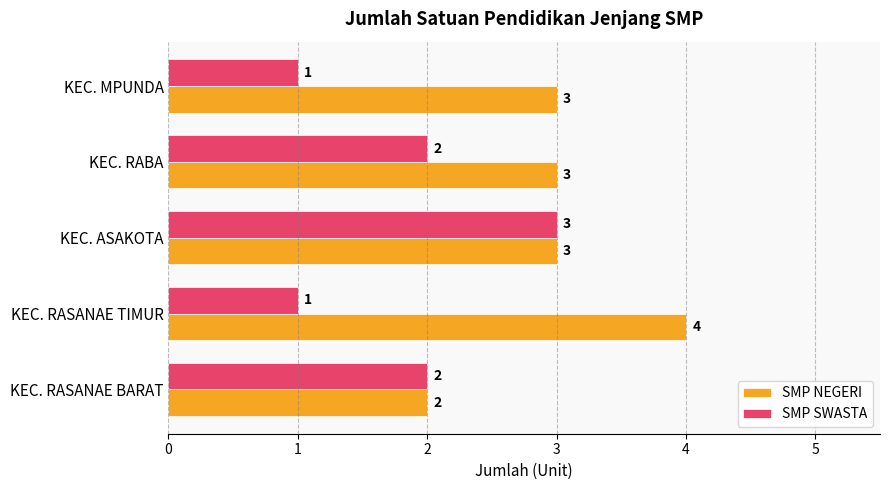

List the series in order of their overall mean, lowest first.

SMP SWASTA, SMP NEGERI